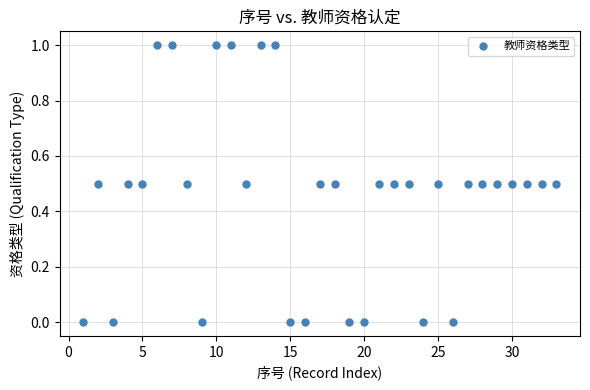

What is the range of Y values (max minus min)?

1.0